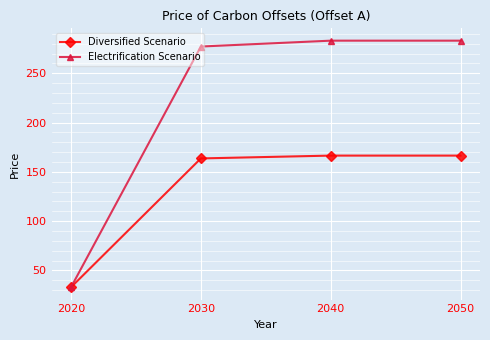

List the series in order of their overall mean, lowest first.

Diversified Scenario, Electrification Scenario